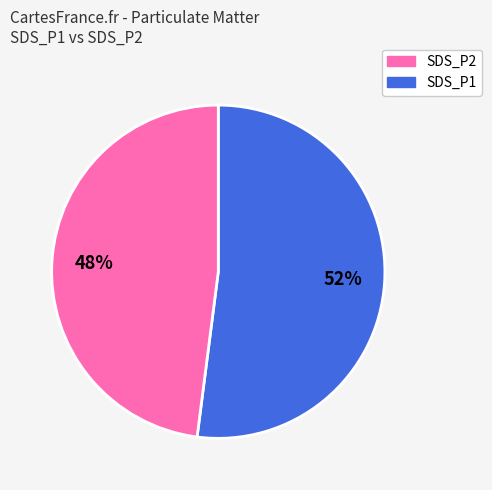

Is there a majority slice in this chart?

Yes